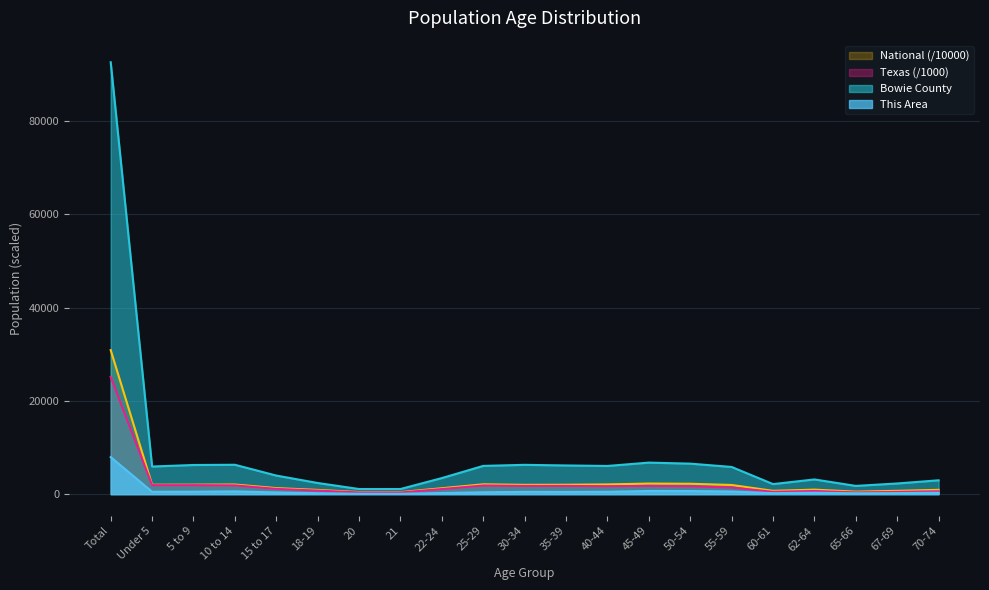

What is the label of the 4th point from the left?

10 to 14